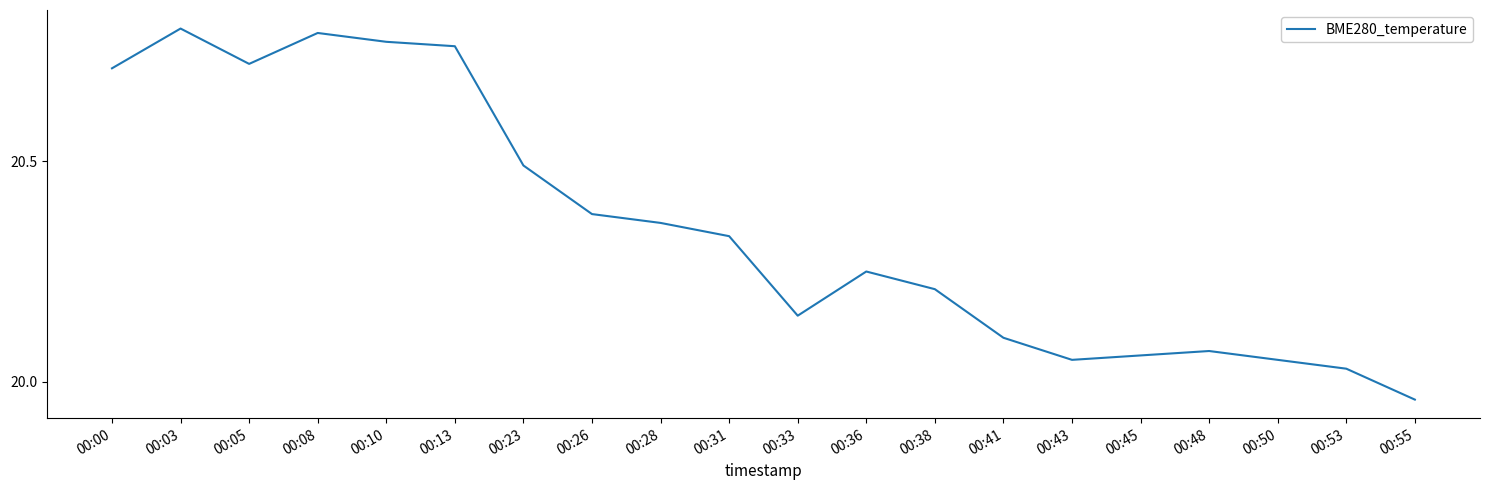

Between 00:45 and 00:33, which is larger?

00:33